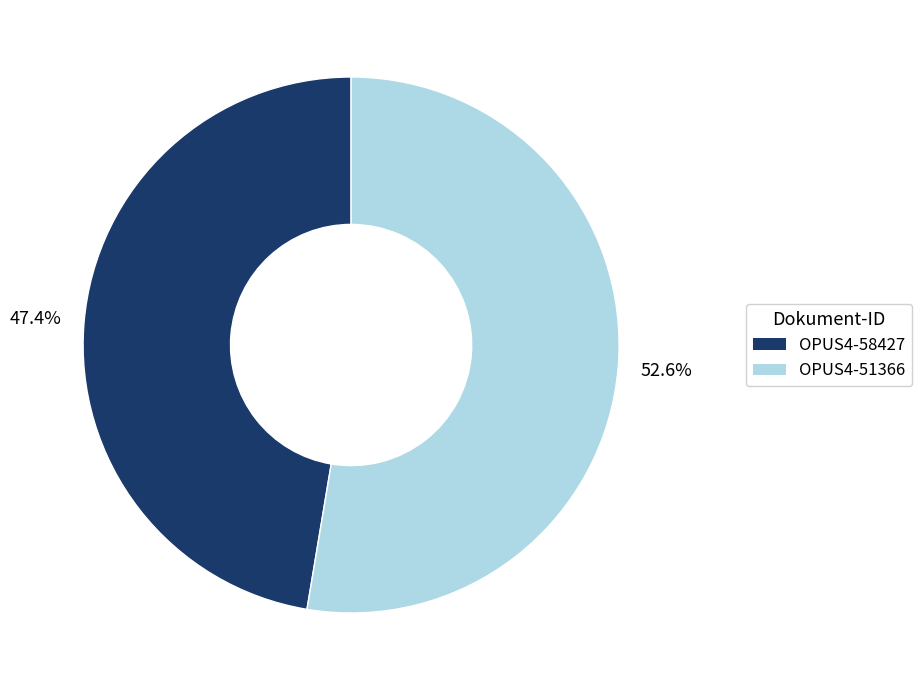

Count the number of slices in the pie.

2